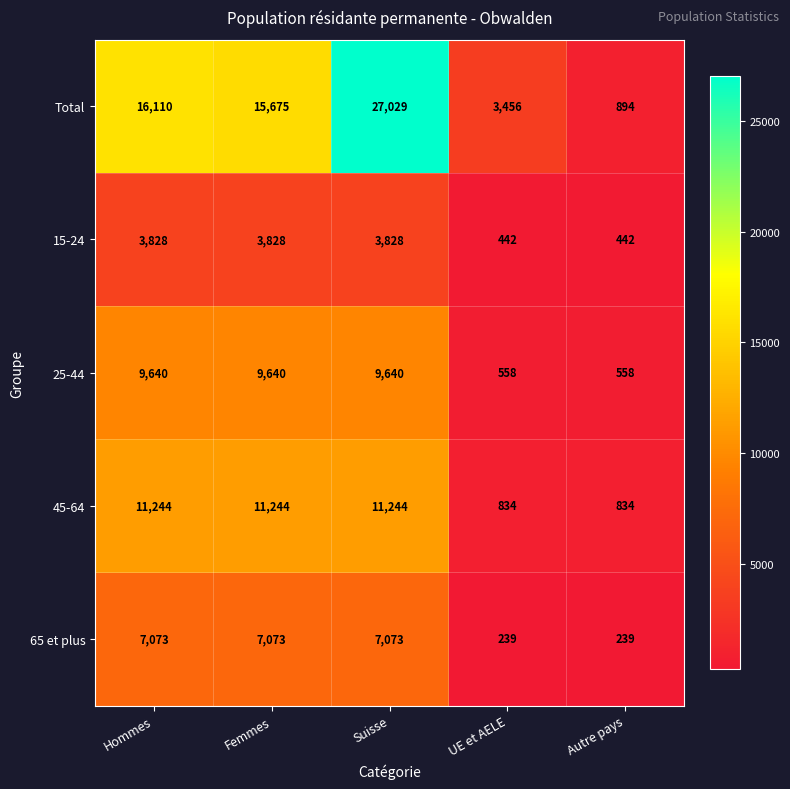

At Femmes, list the series in order from smallest to largest.

15-24, 65 et plus, 25-44, 45-64, Total